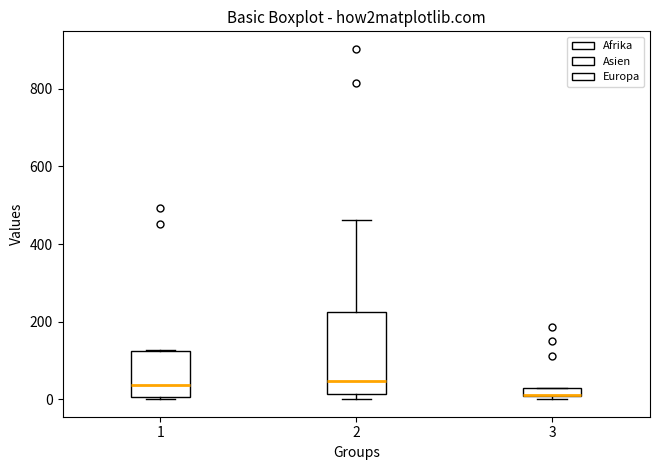

Where is the lower edge of the box at x = 3 on the y-axis? The values are not printed on the chart, so give them approximately, as read against the axis.

0